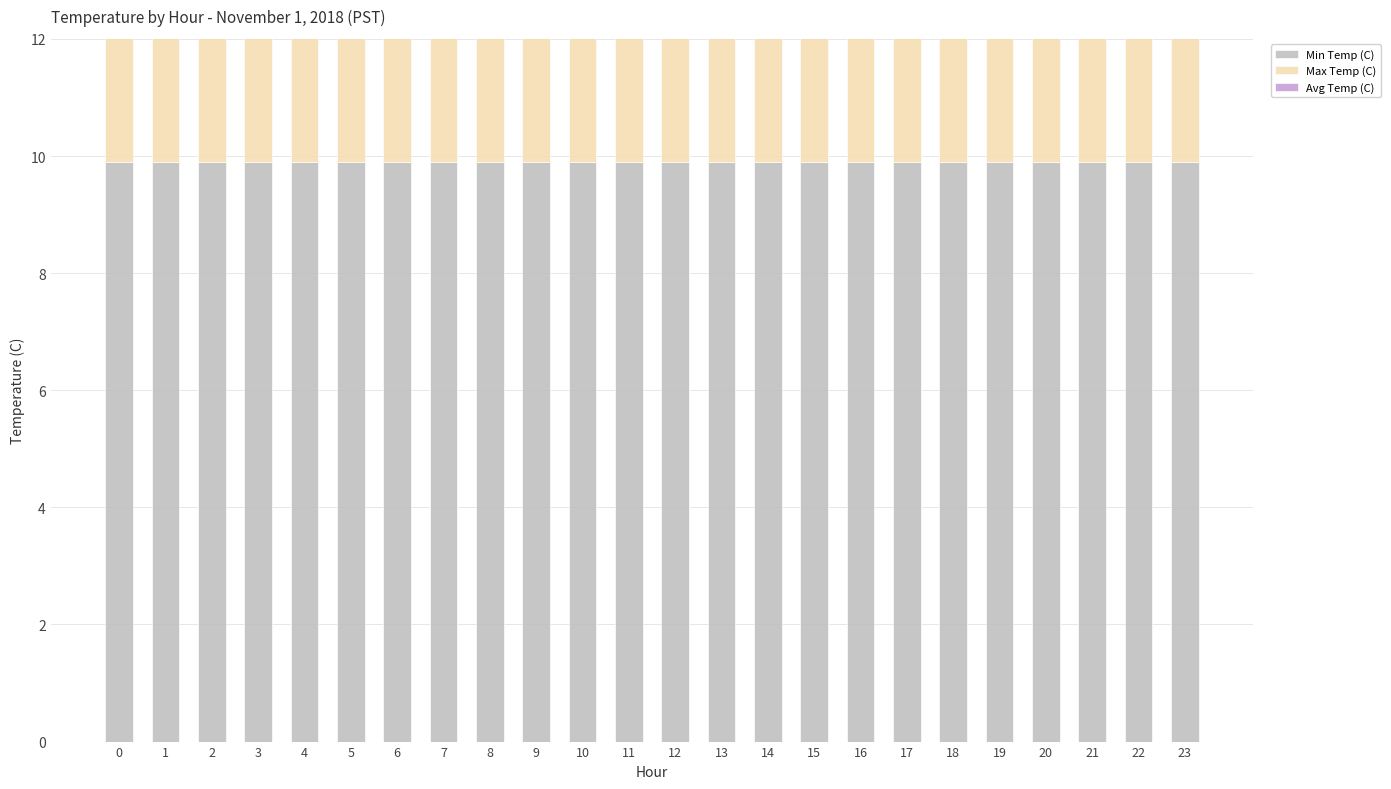

What is the spread (max minus min) of values at 23?

0.1